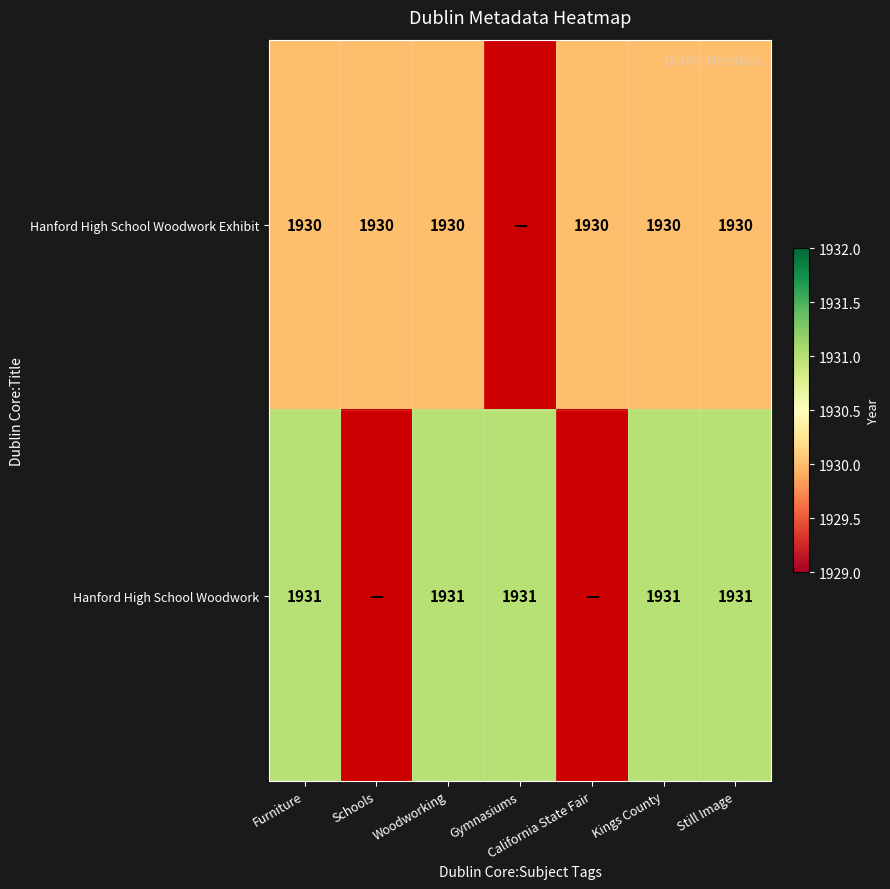

At Kings County, list the series in order from largest to smallest.

Hanford High School Woodwork, Hanford High School Woodwork Exhibit